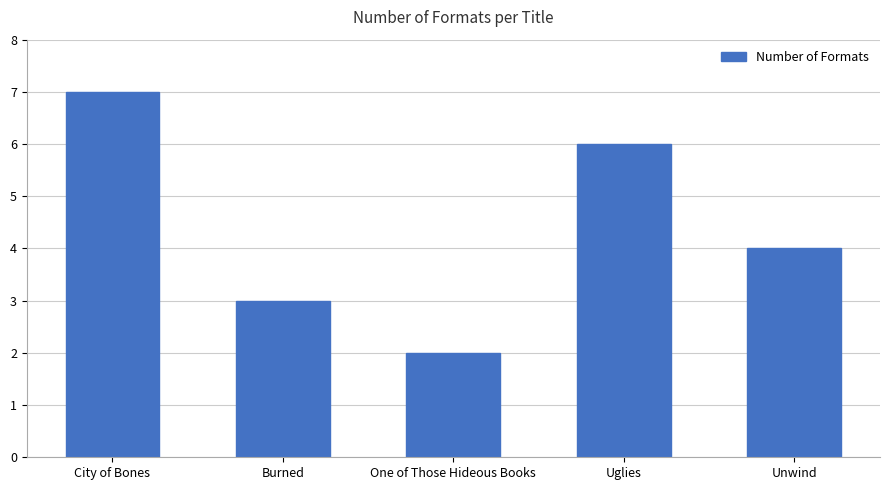

What is the difference between the maximum and minimum values?

5